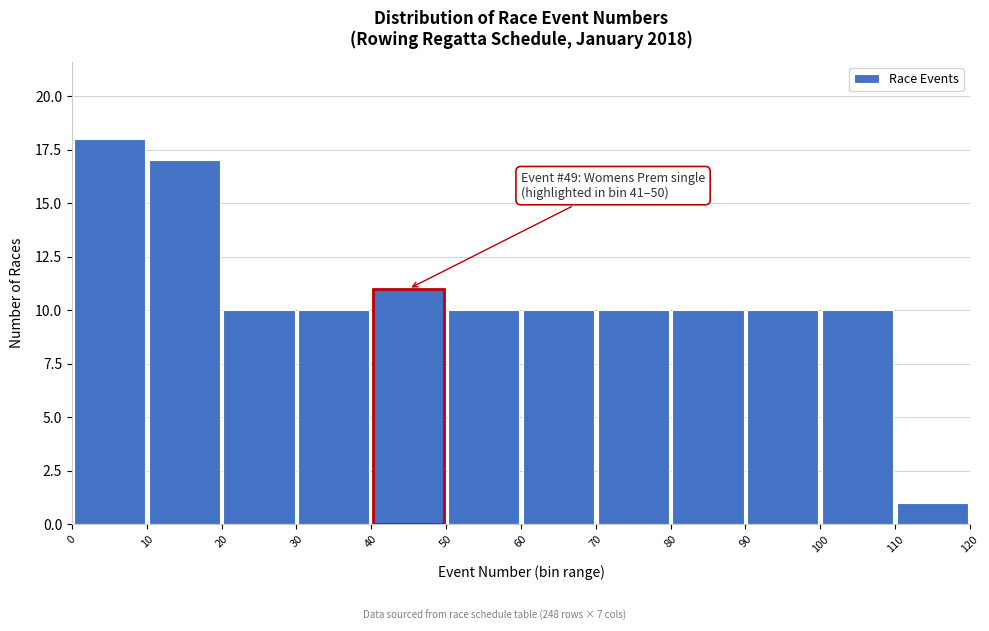

Which range on the x-axis has the tallest bar?

0 to 10